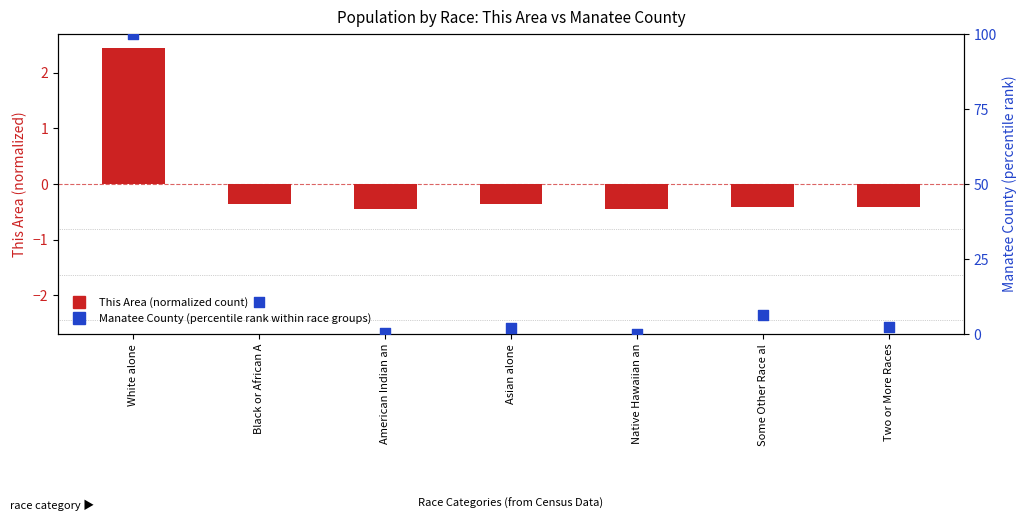

At which category is the sum across all series the highest?

White alone